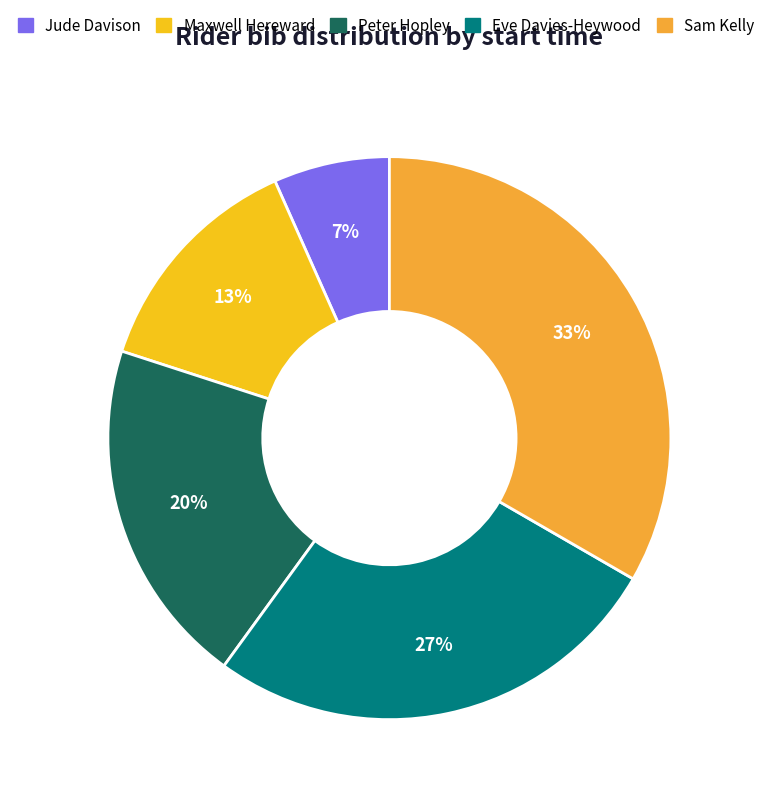

Which has a higher value, Sam Kelly or Peter Hopley?

Sam Kelly